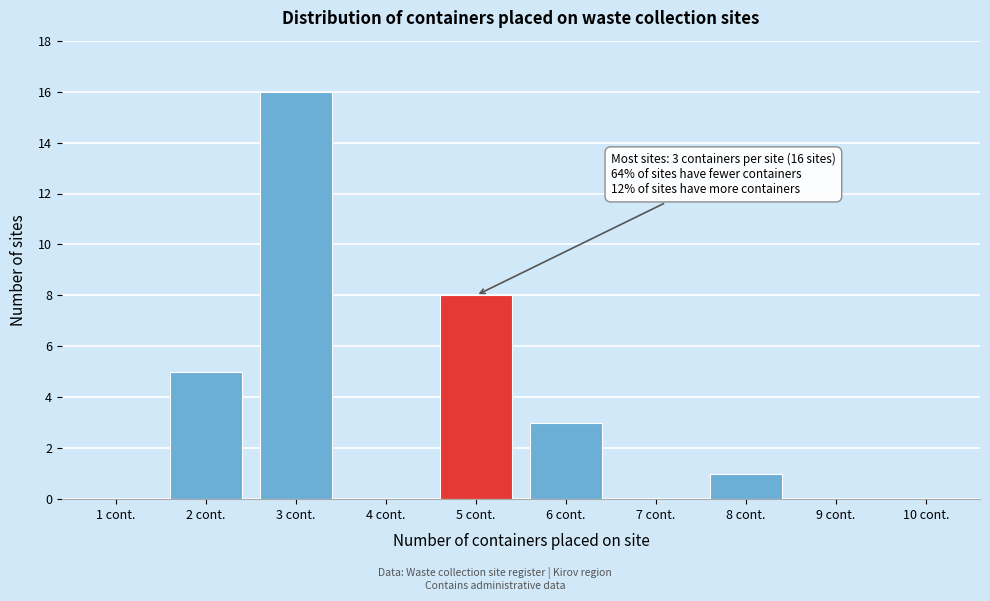

Reading left to right, what are all the values shown in this chart?

1 cont.=0	2 cont.=5	3 cont.=16	4 cont.=0	5 cont.=8	6 cont.=3	7 cont.=0	8 cont.=1	9 cont.=0	10 cont.=0